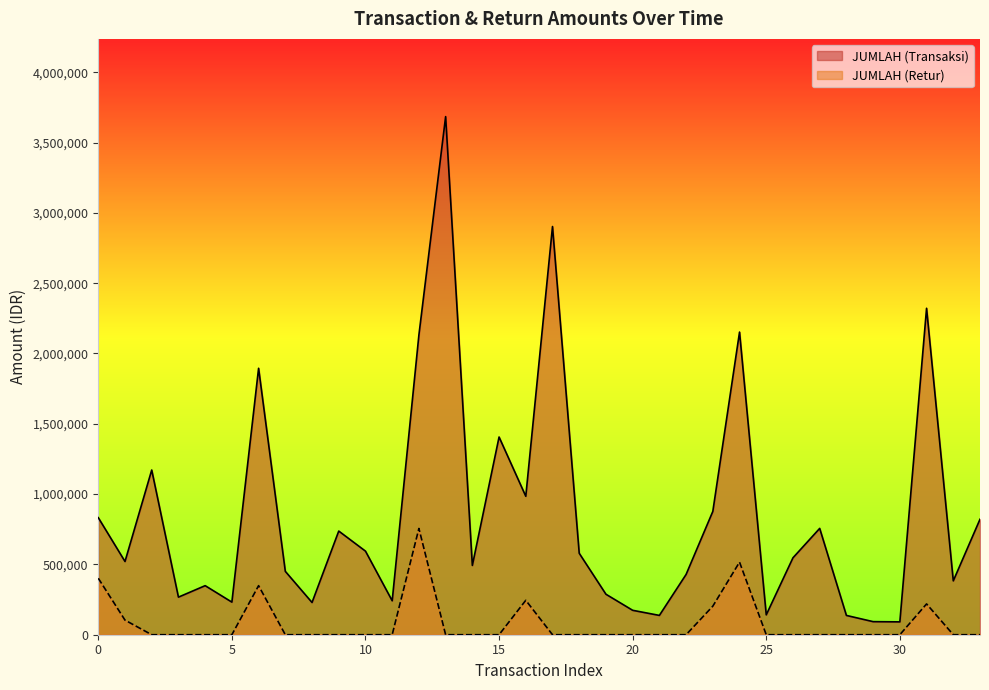

Which label corresponds to the smallest value in the chart?

2018-01-26